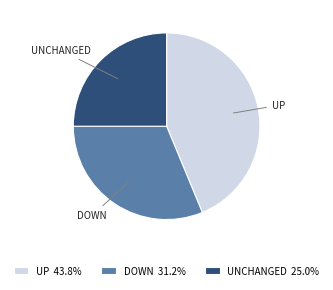

Is the sum of UP 43.8% and UNCHANGED 25.0% greater than half?

Yes